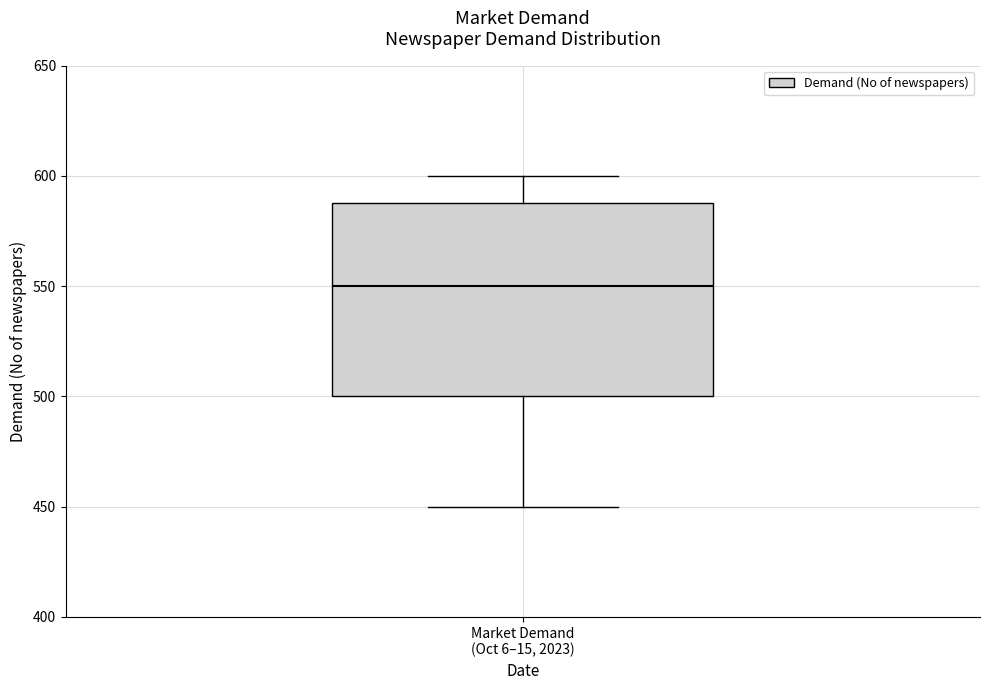

Where does the lower whisker of the box for Market Demand (Oct 6–15, 2023) end on the y-axis? The values are not printed on the chart, so give them approximately, as read against the axis.

450